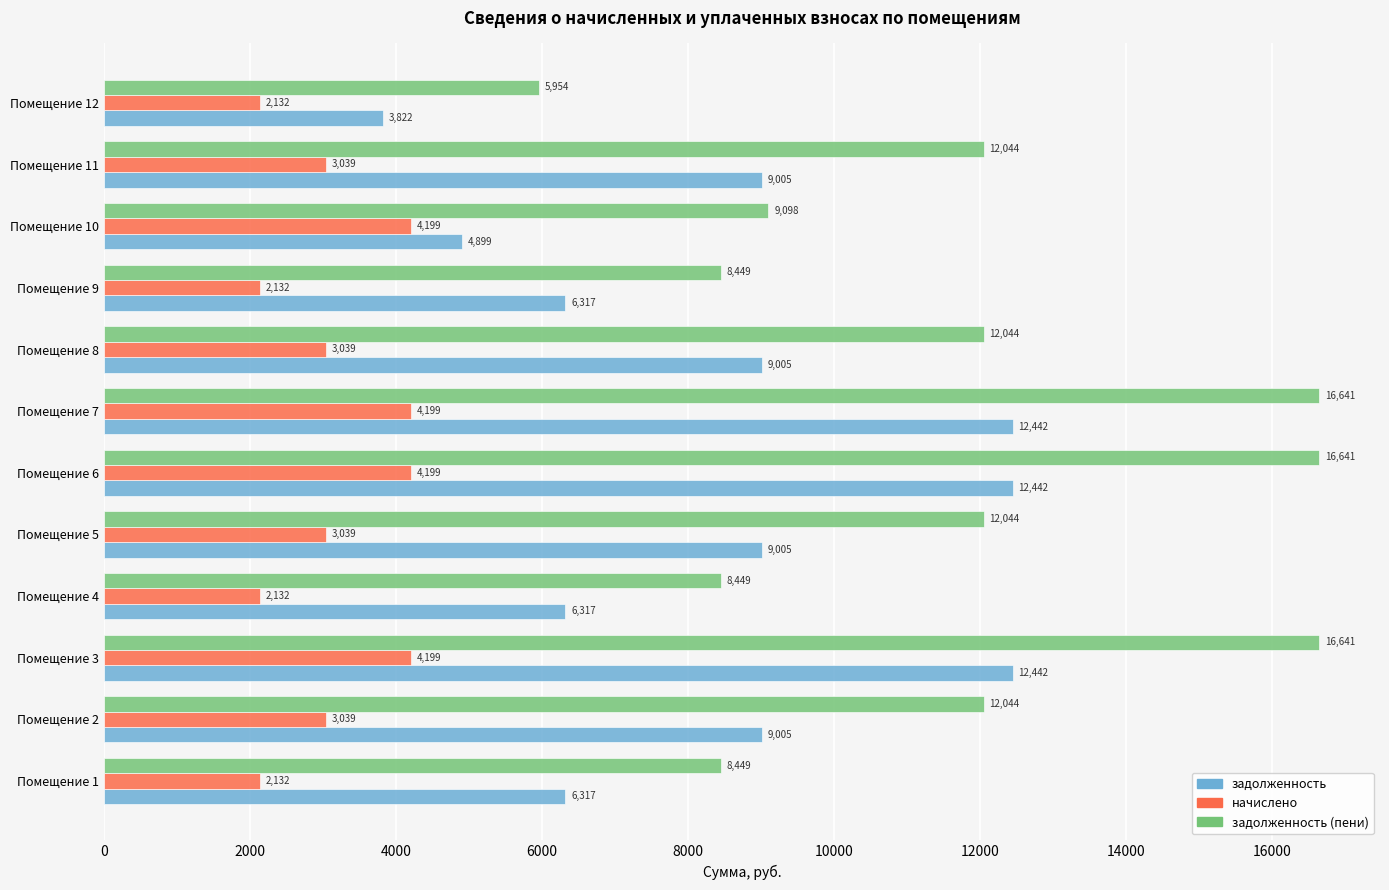

How many values in the задолженность series exceed 9004?

7